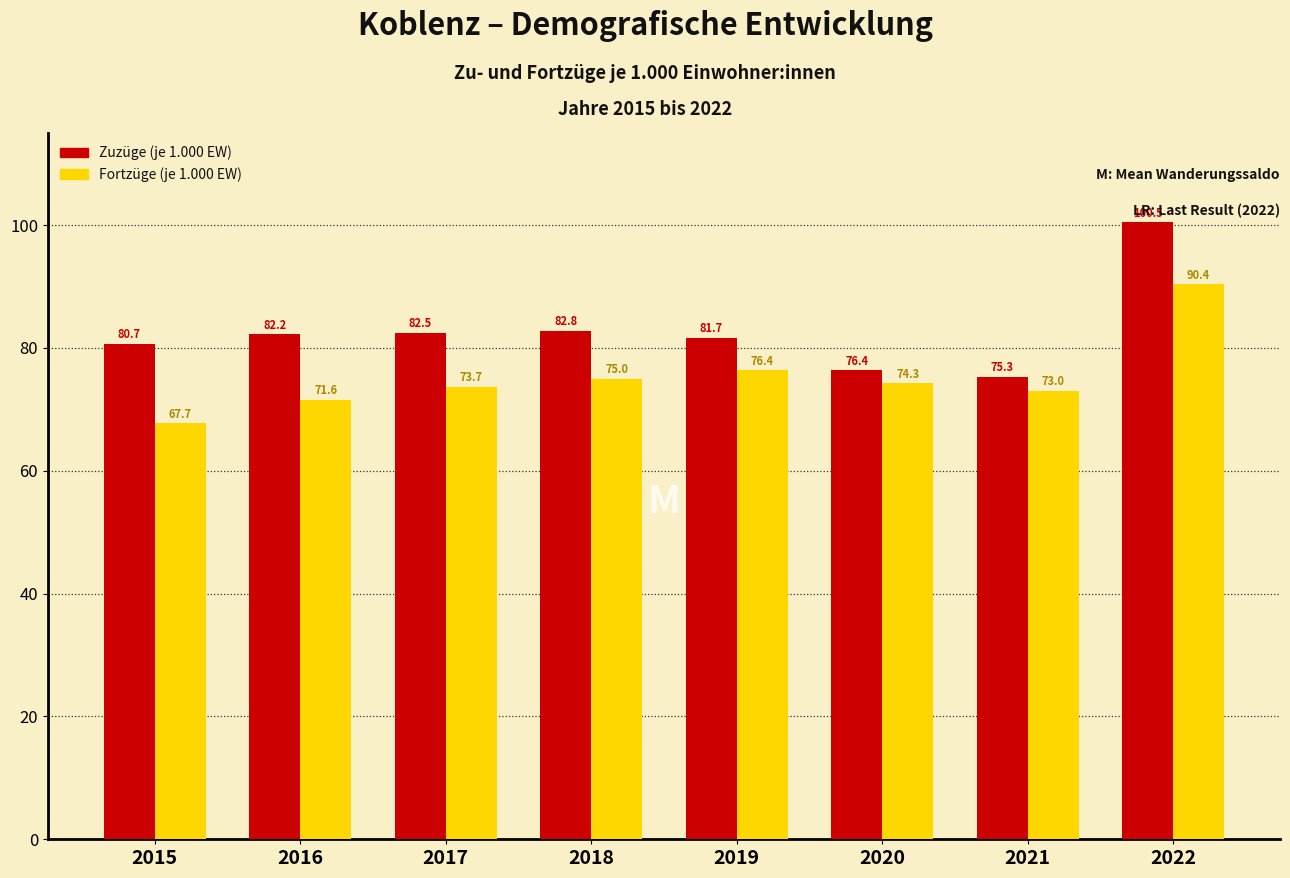

At which category is the sum across all series the highest?

2022